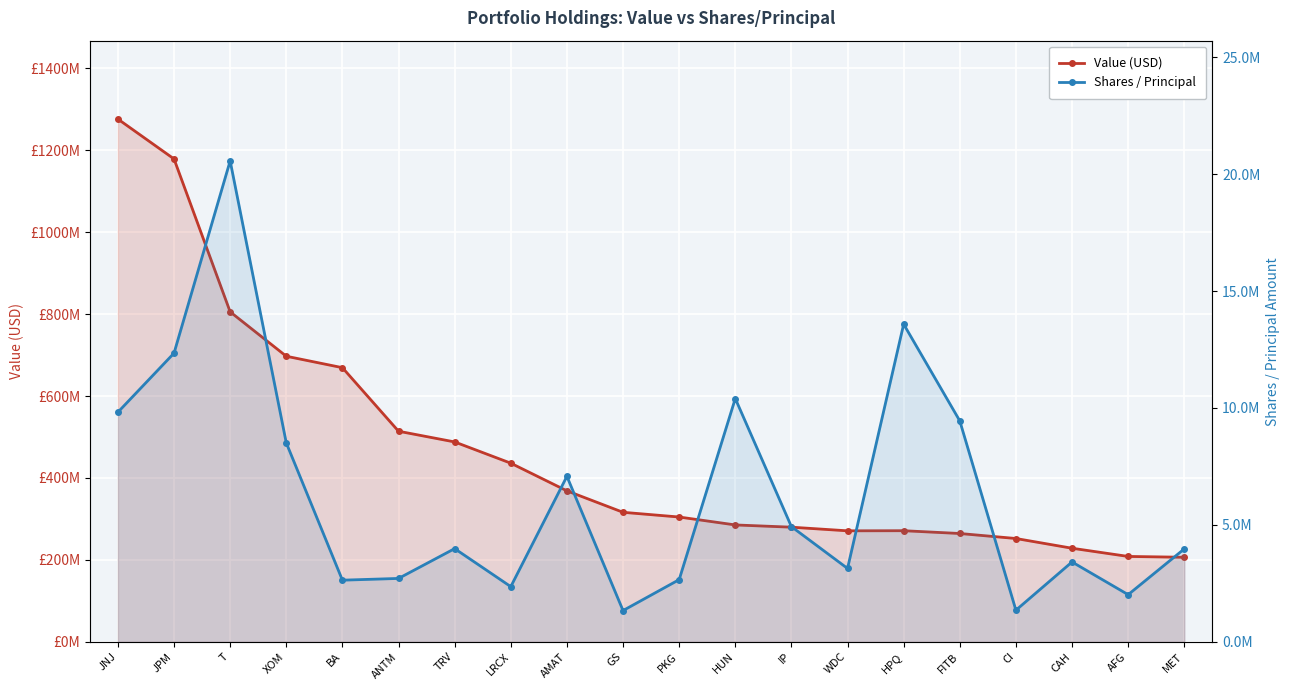

What is the spread (max minus min) of values at JNJ?

1266683503